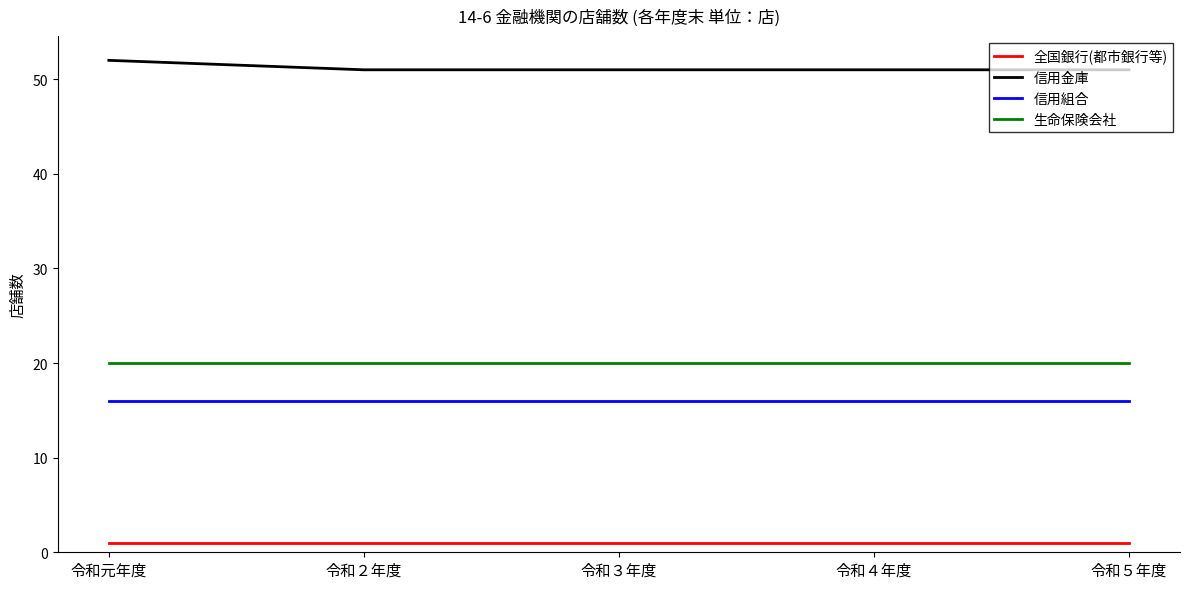

Rank the series at 令和３年度 from highest to lowest value.

信用金庫, 生命保険会社, 信用組合, 全国銀行(都市銀行等)